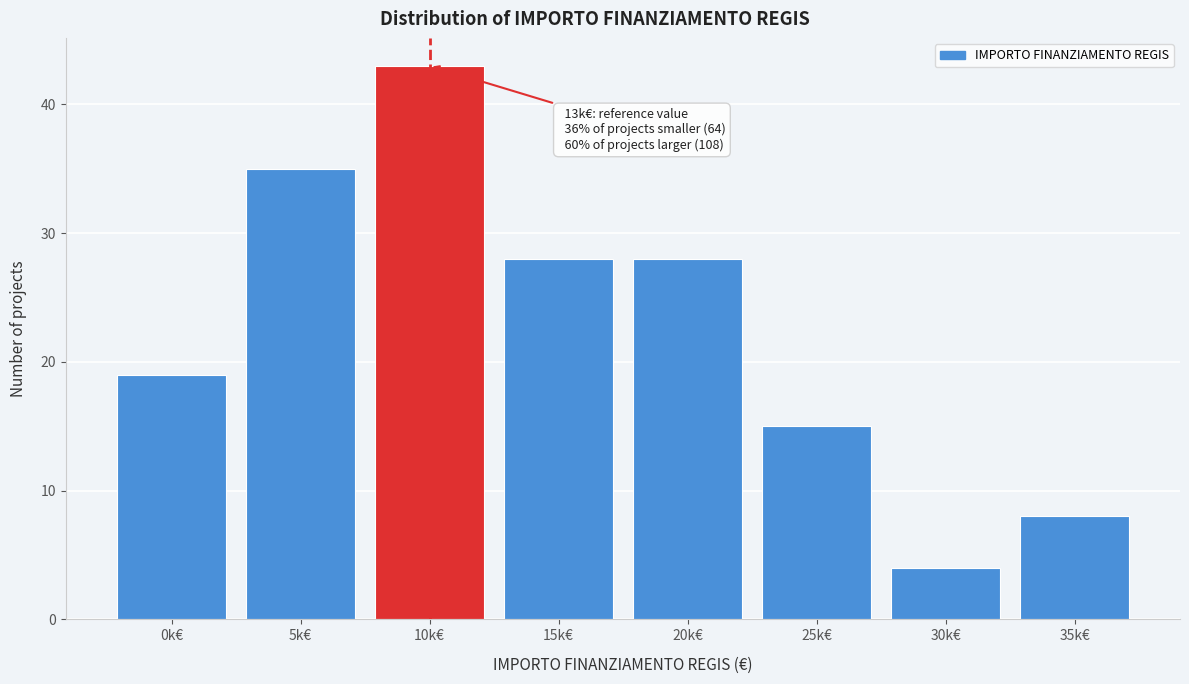

Reading left to right, transcribe all the data shown in this chart.

19	35	43	28	28	15	4	8